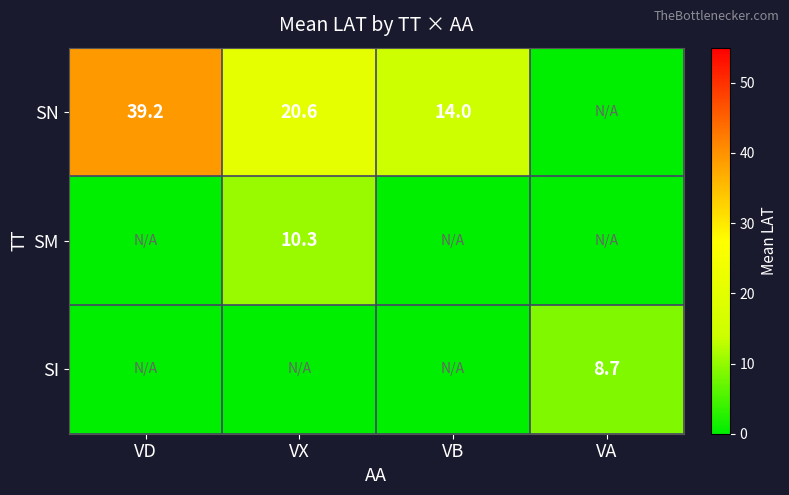

The value of SN at VB is 18.9. True or false?

False